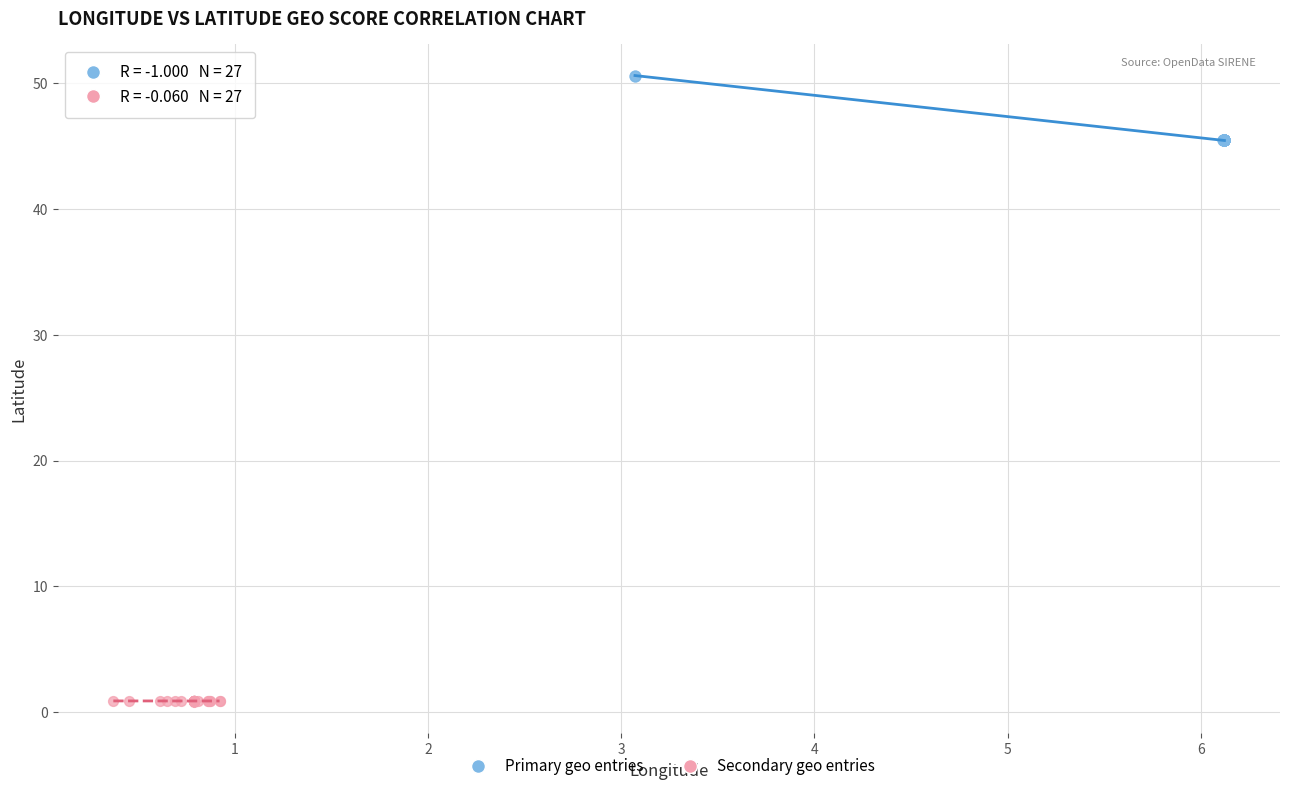

Which series reaches the minimum Y coordinate?

Secondary geo entries